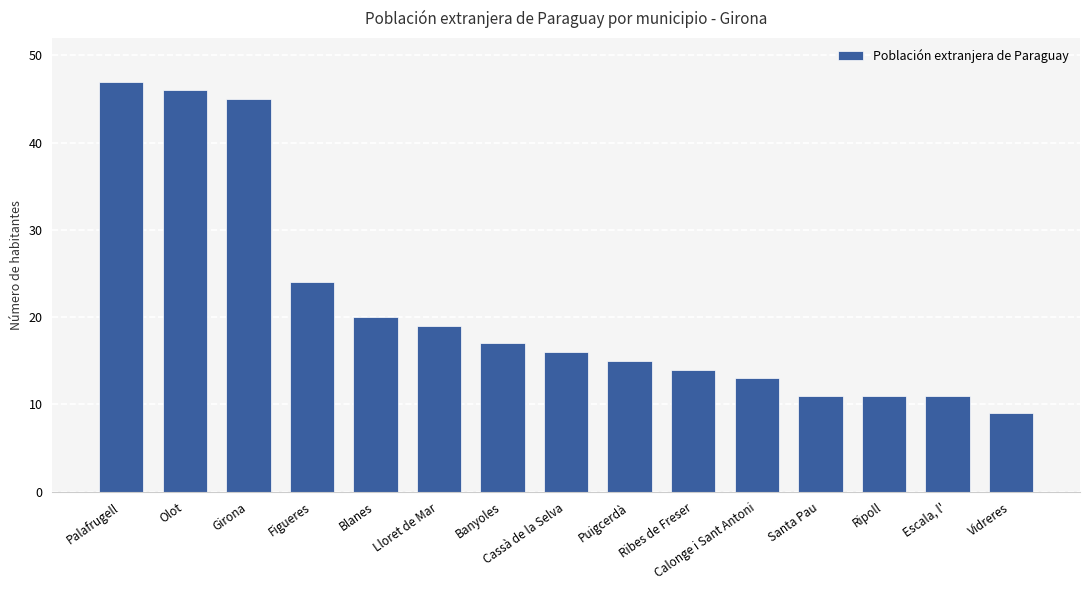

Which label corresponds to the smallest value in the chart?

Vidreres